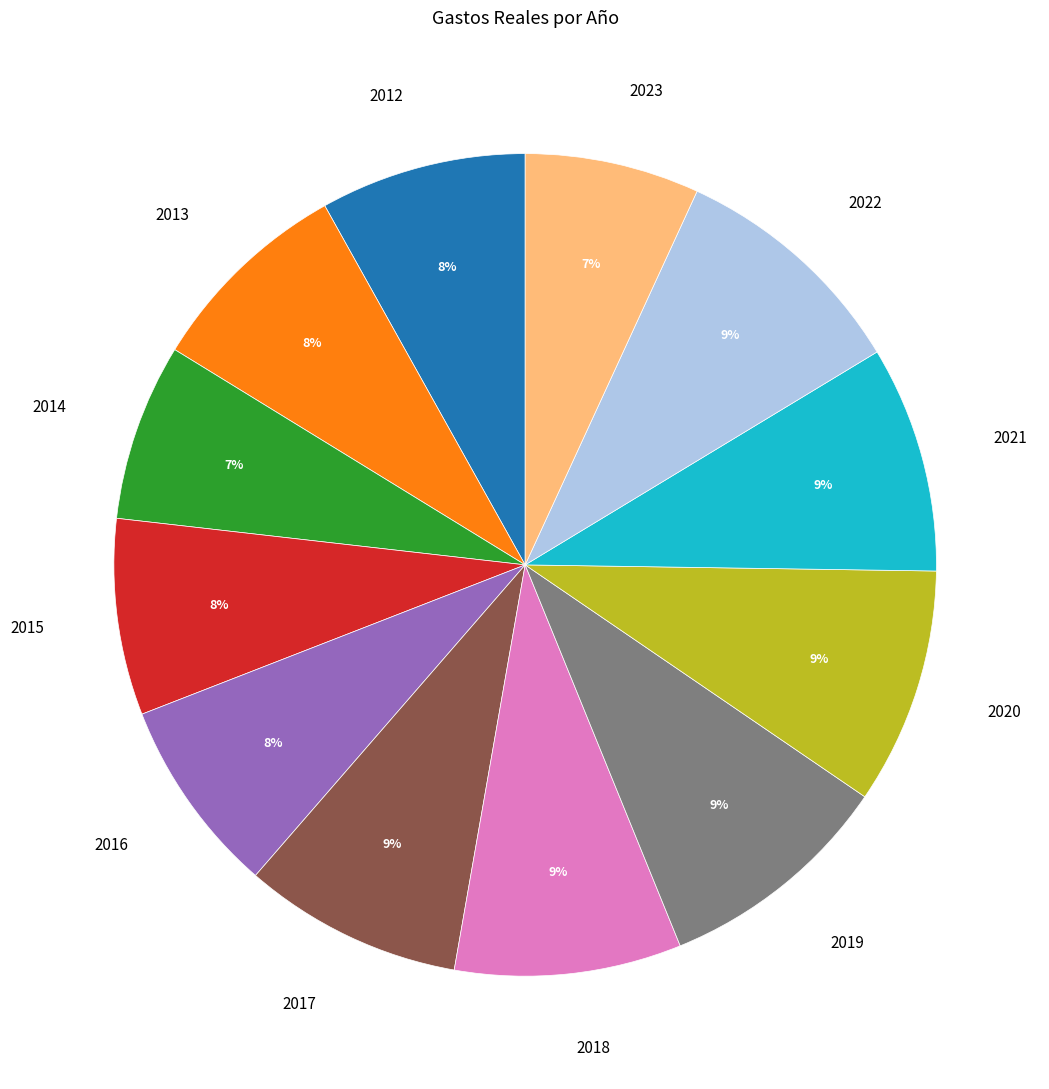

Is there a majority slice in this chart?

No